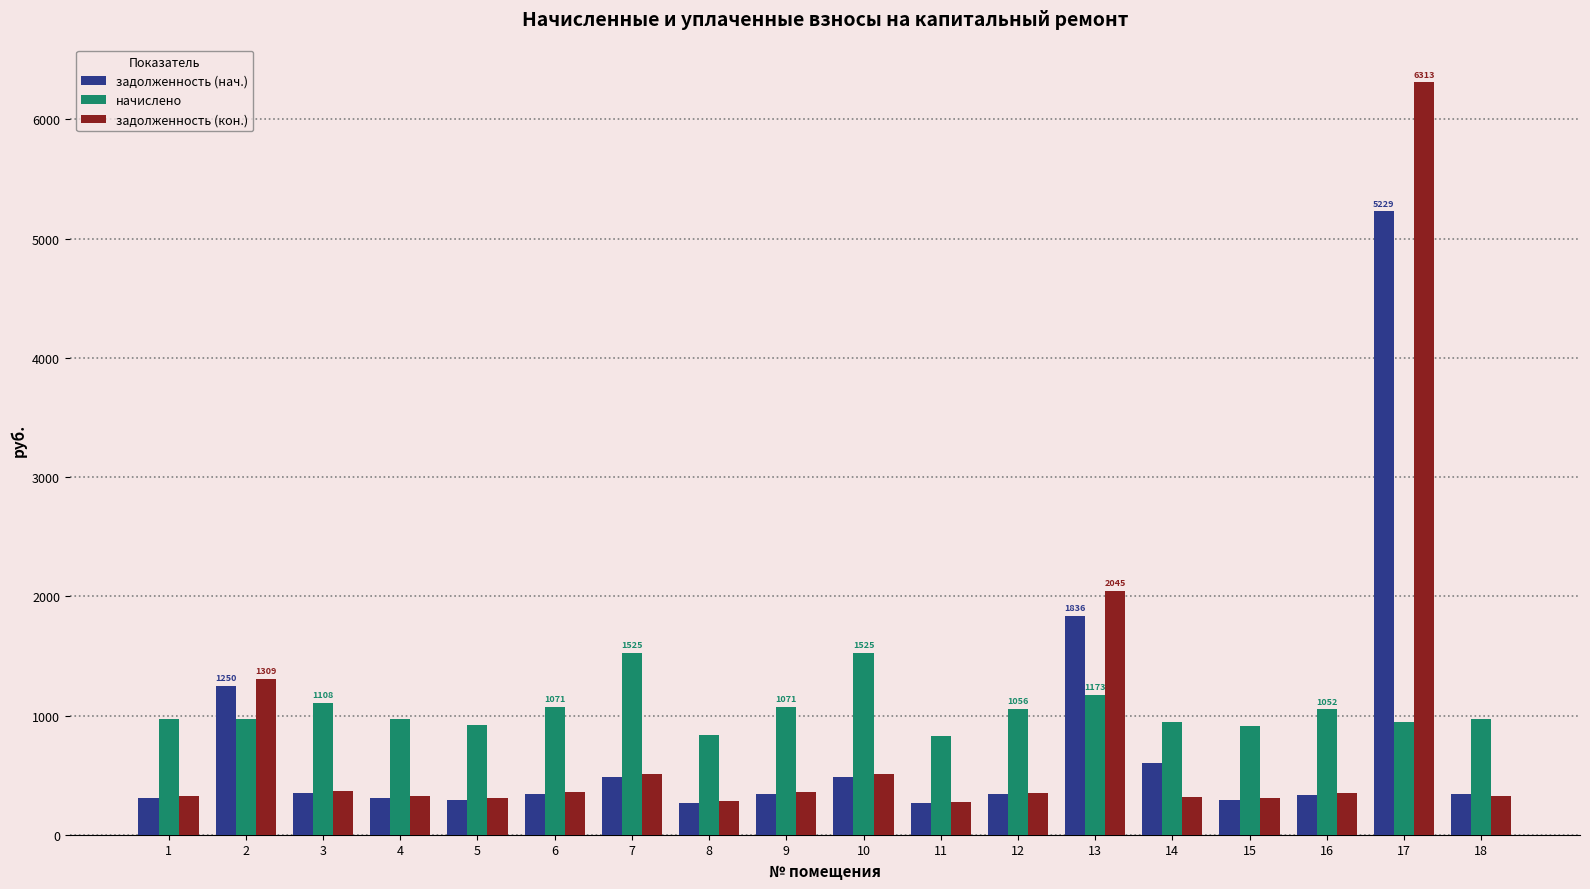

True or false: задолженность (нач.) has a value of 854.9 at 7.

False